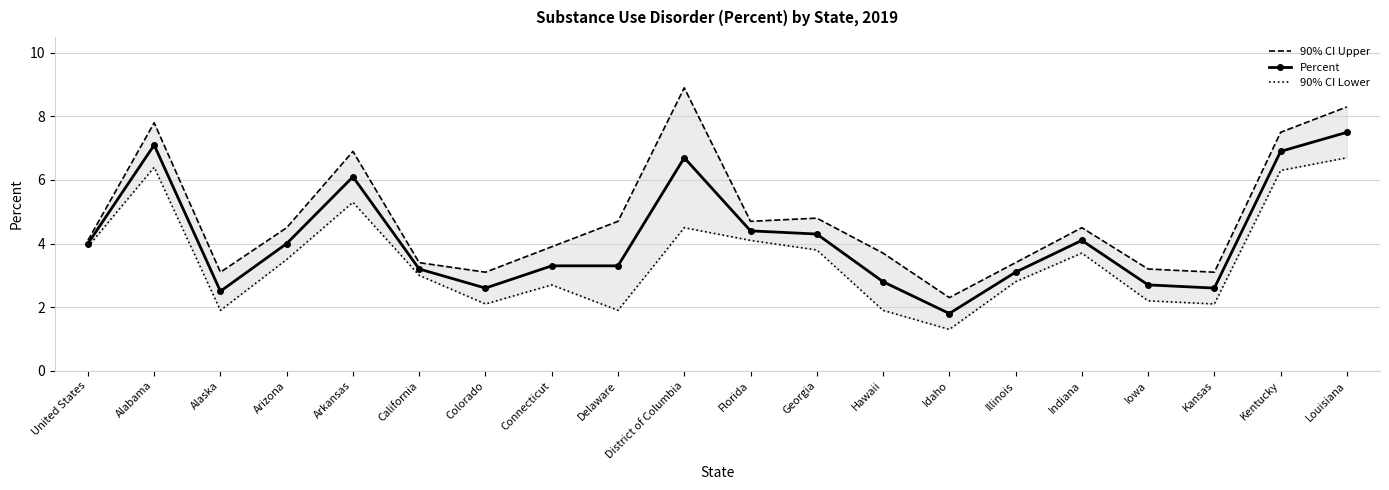

List the labels in order of Percent value, smallest first.

Idaho, Alaska, Colorado, Kansas, Iowa, Hawaii, Illinois, California, Connecticut, Delaware, United States, Arizona, Indiana, Georgia, Florida, Arkansas, District of Columbia, Kentucky, Alabama, Louisiana